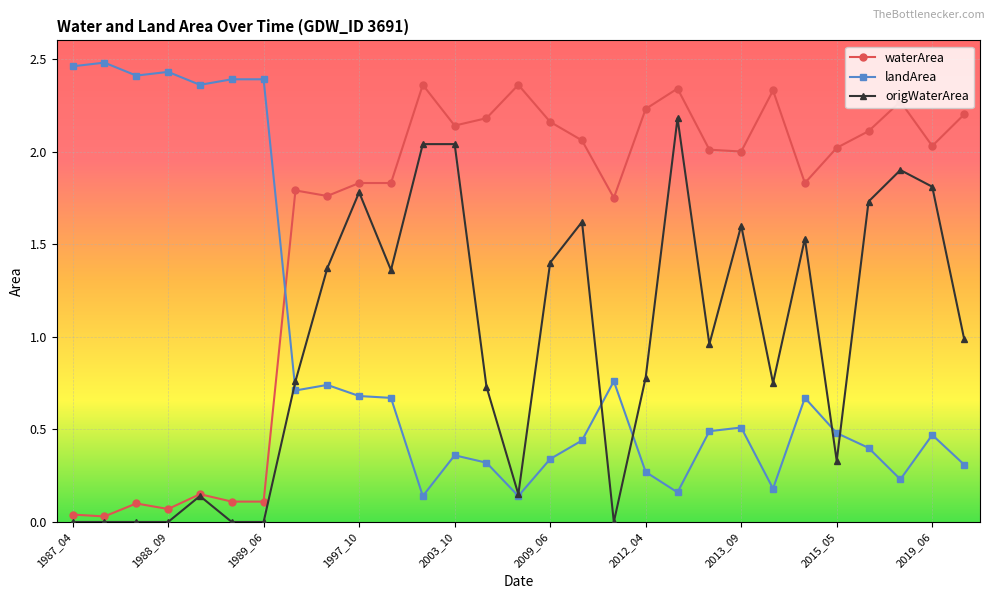

Which series ends up on top after the final intersection of waterArea and landArea?

waterArea